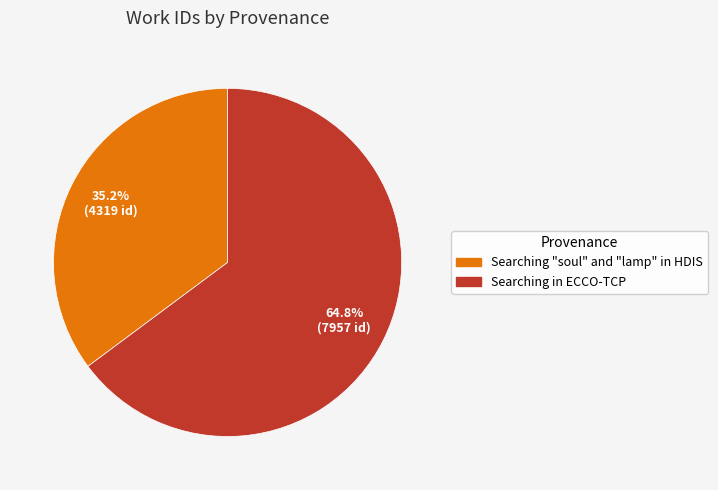

To the nearest percent, what is the combined percentage of Searching in ECCO-TCP and Searching "soul" and "lamp" in HDIS?

100%